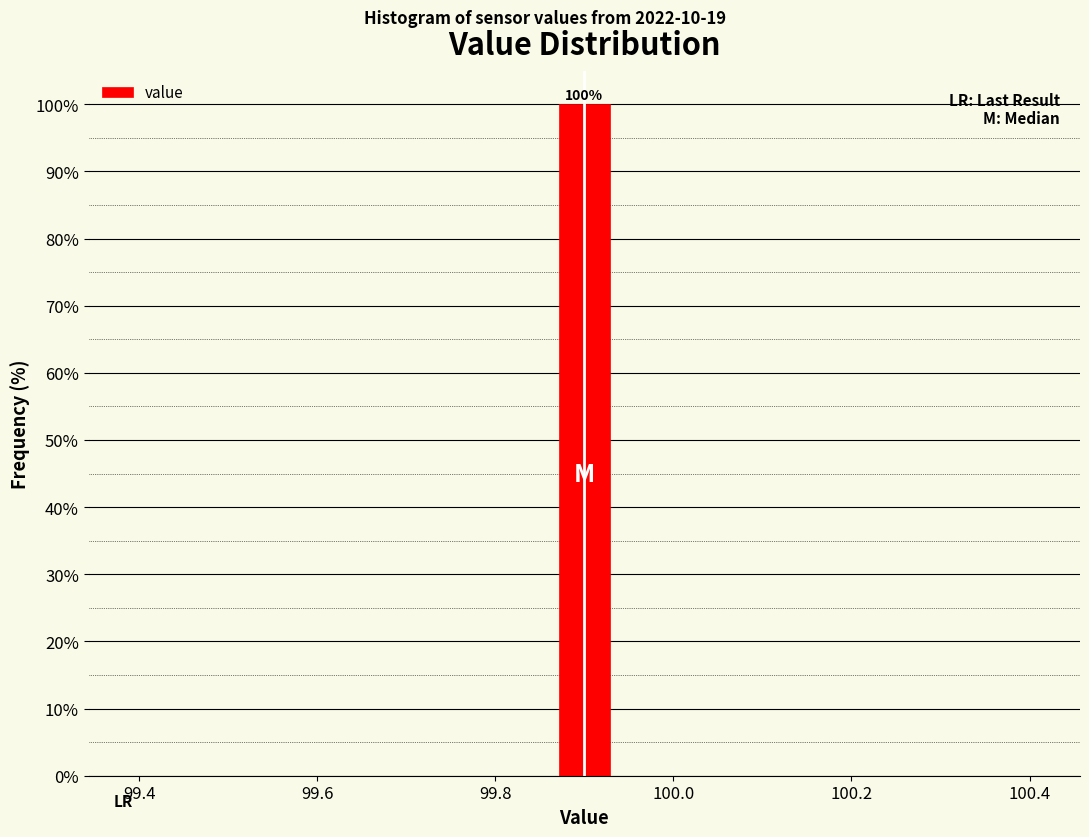

Read against the x-axis, roughly where is the centre of the tallest bar?

99.90